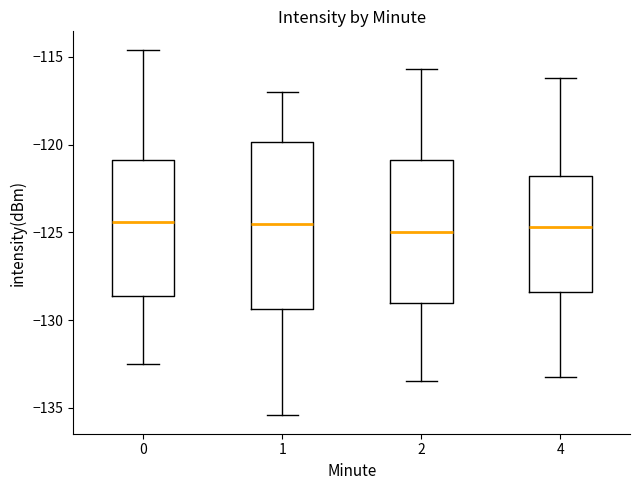

Reading left to right, read every box against the y-axis: the position of its median line, the range the box covers, and the ends of its whiskers. The values are not printed on the chart, so give them approximately, as read against the axis.

0: median -124.5, box -128.5 to -121.0, whiskers -132.5 to -114.5
1: median -124.5, box -129.5 to -120.0, whiskers -135.5 to -117.0
2: median -125.0, box -129.0 to -121.0, whiskers -133.5 to -115.5
4: median -124.5, box -128.5 to -122.0, whiskers -133.0 to -116.0